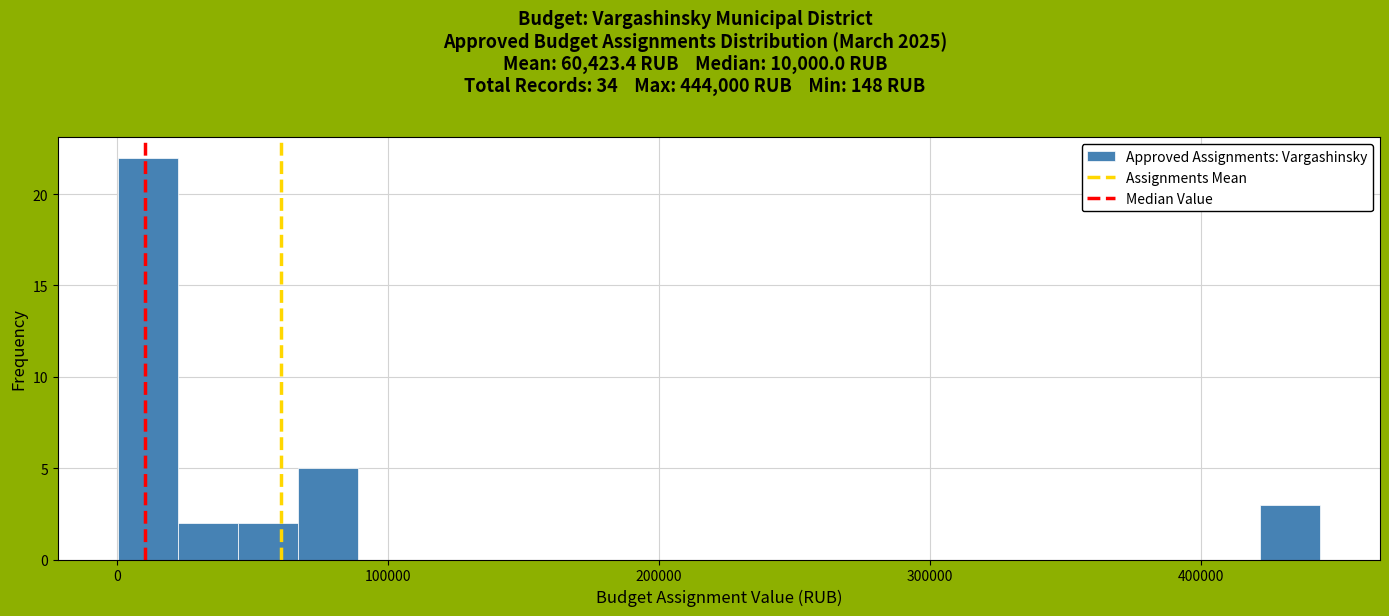

Around what value on the x-axis is the tallest bar? Give the approximate position of its centre, as read against the axis.

10000